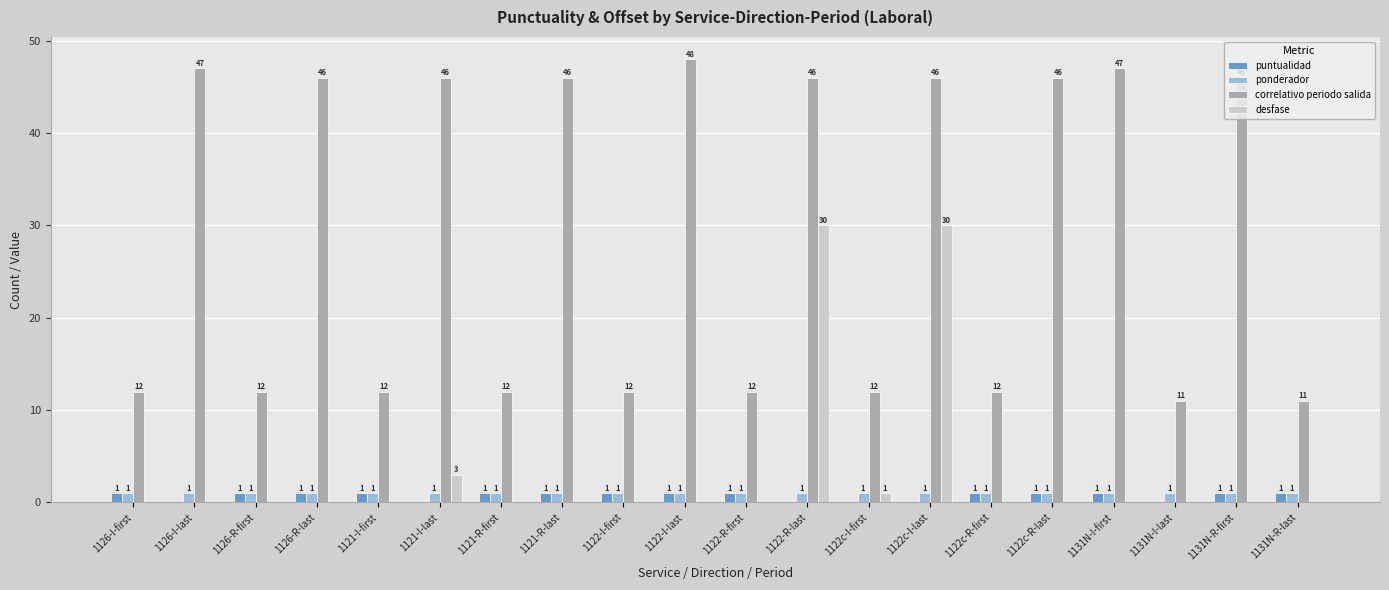

What is the maximum value shown in the chart?

48